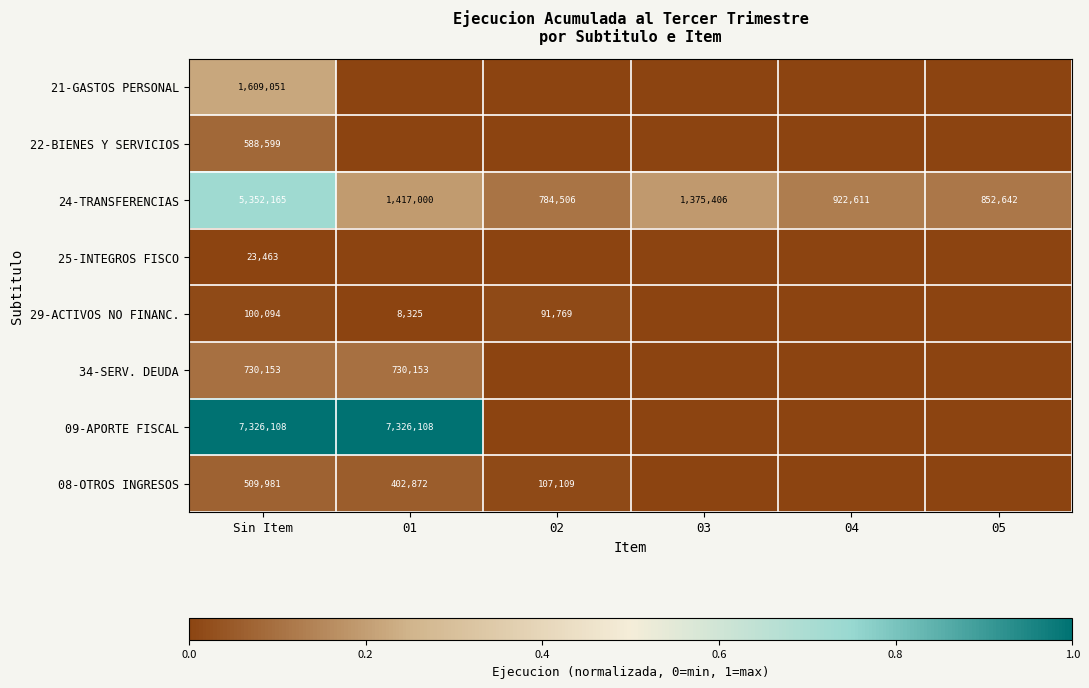

What is the highest value of the 24-TRANSFERENCIAS series?

5352165